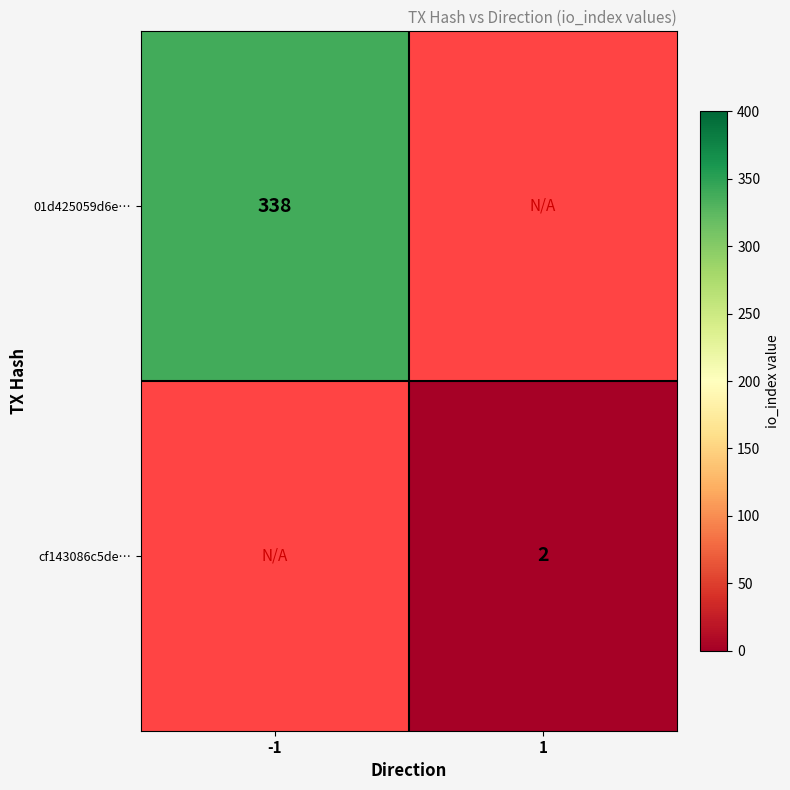

The value of cf143086c5de… at 1 is 2. True or false?

True